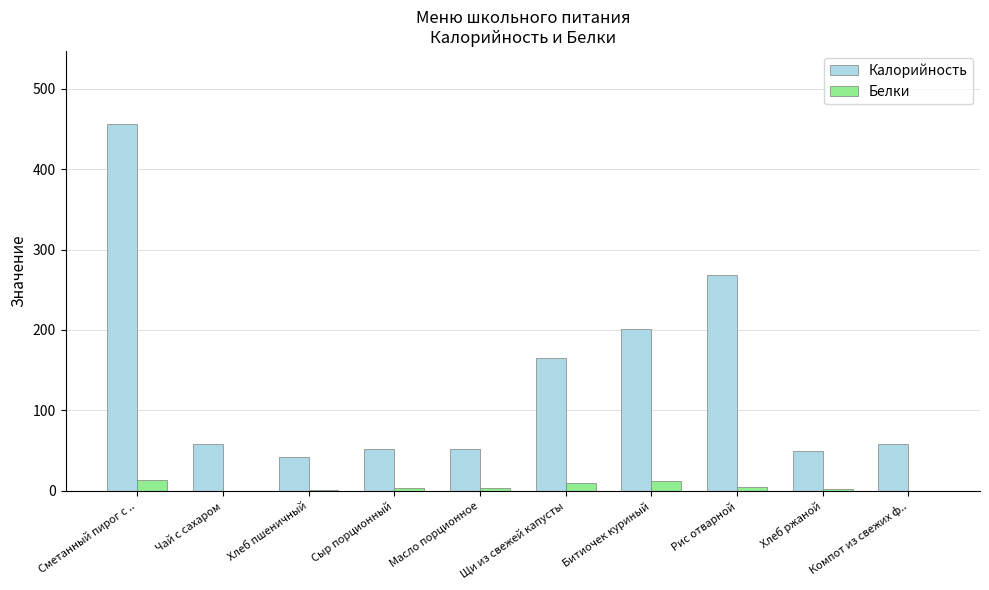

What are all the series names shown in the legend?

Калорийность, Белки